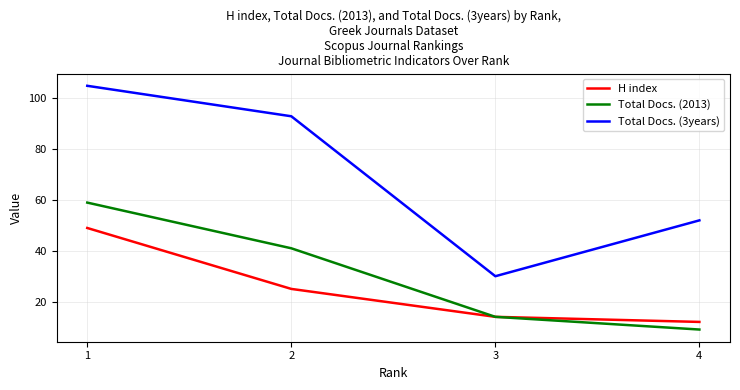

True or false: Total Docs. (3years) has a value of 77 at 4.

False